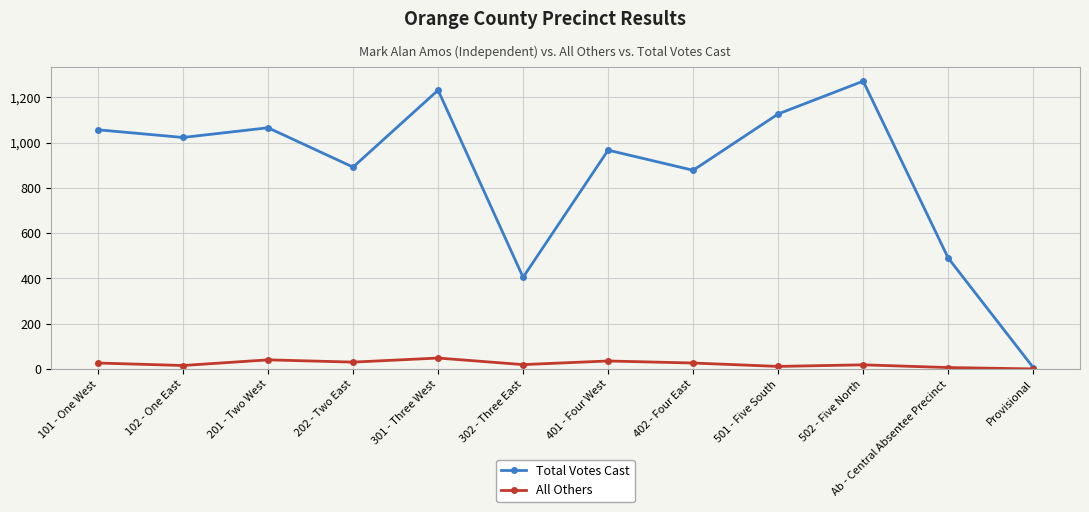

The value of Total Votes Cast at 201 - Two West is 1066. True or false?

True